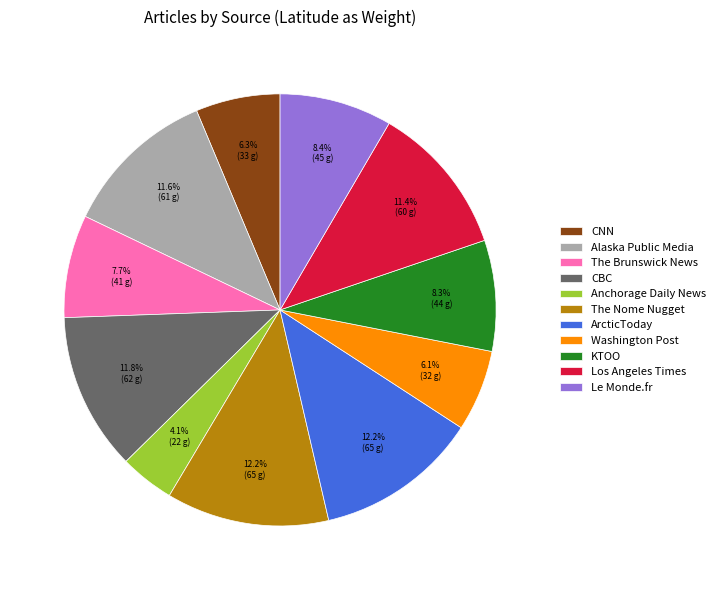

To the nearest percent, what is the difference between the largest and smallest slice percentages?

8%